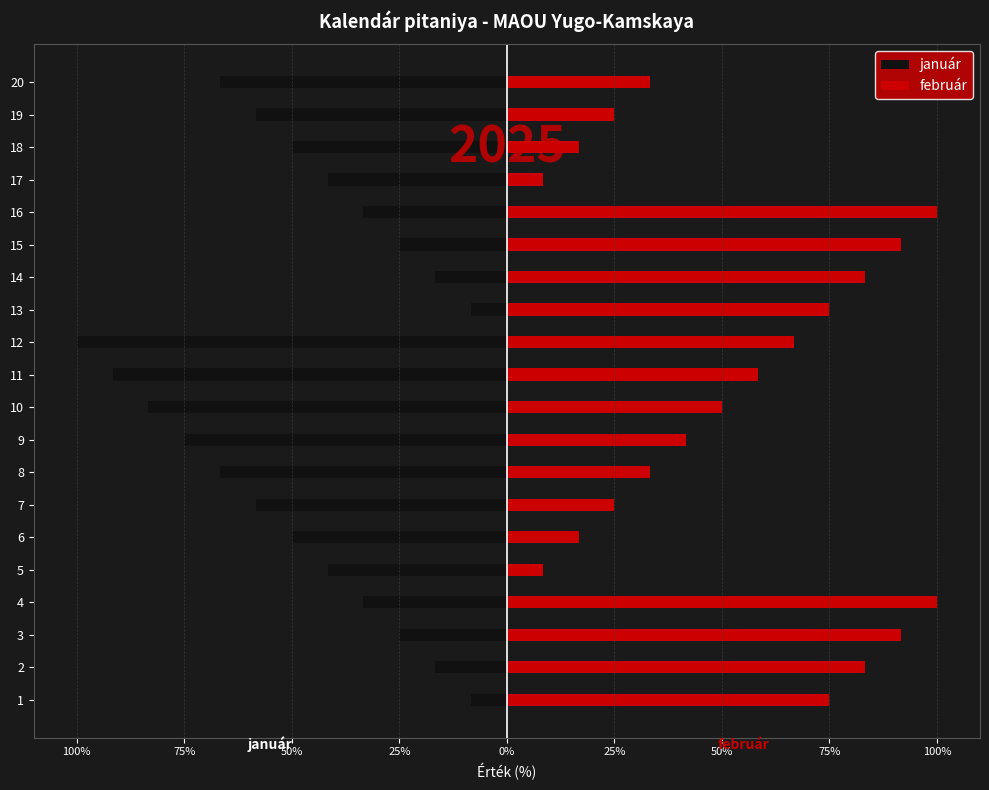

Which series has the largest total across all categories?

február